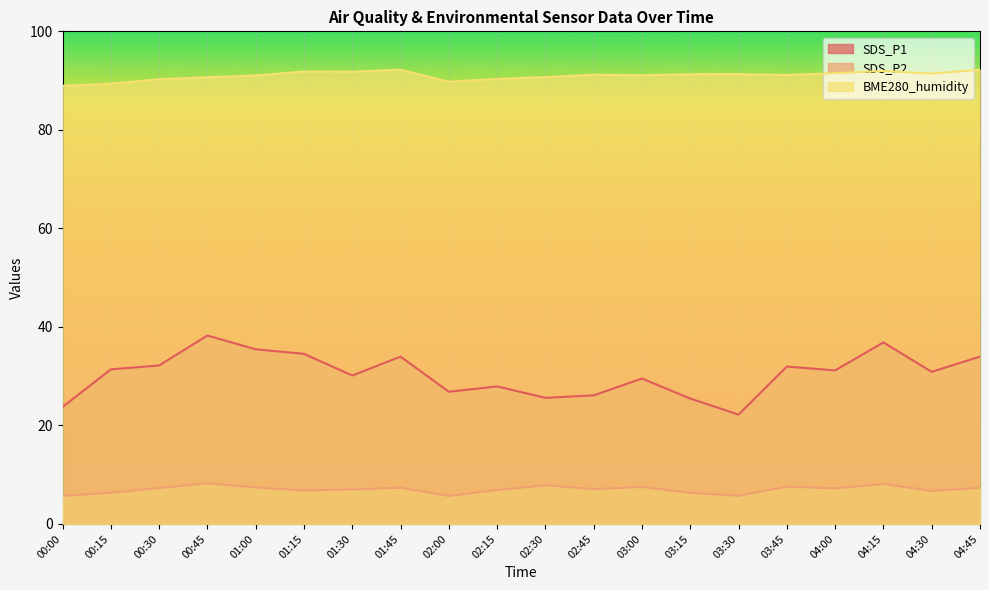

At which label does SDS_P2 first exceed 7?

00:30